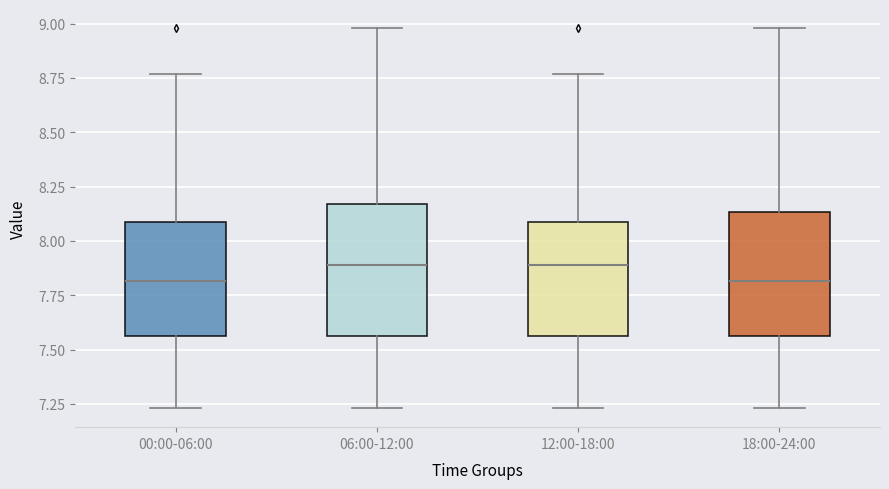

Reading left to right, read every box against the y-axis: the position of its median line, the range the box covers, and the ends of its whiskers. The values are not printed on the chart, so give them approximately, as read against the axis.

00:00-06:00: median 7.80, box 7.55 to 8.10, whiskers 7.25 to 8.75
06:00-12:00: median 7.90, box 7.55 to 8.15, whiskers 7.25 to 9.00
12:00-18:00: median 7.90, box 7.55 to 8.10, whiskers 7.25 to 8.75
18:00-24:00: median 7.80, box 7.55 to 8.15, whiskers 7.25 to 9.00